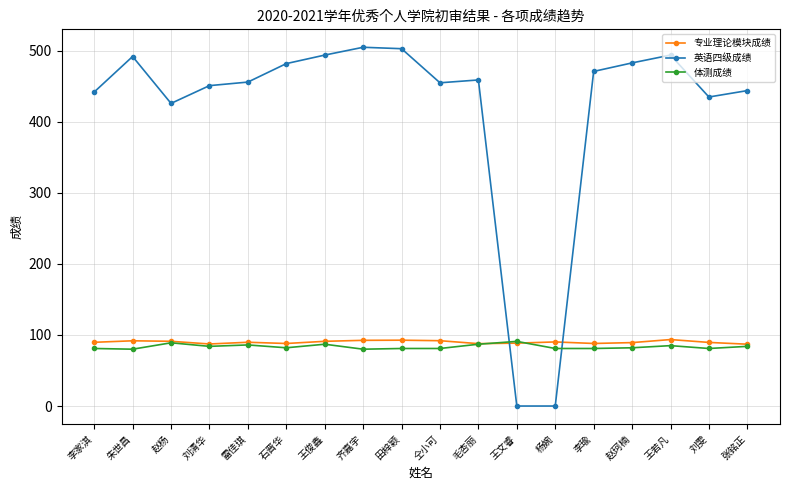

What is the maximum value for 体测成绩?

91.0